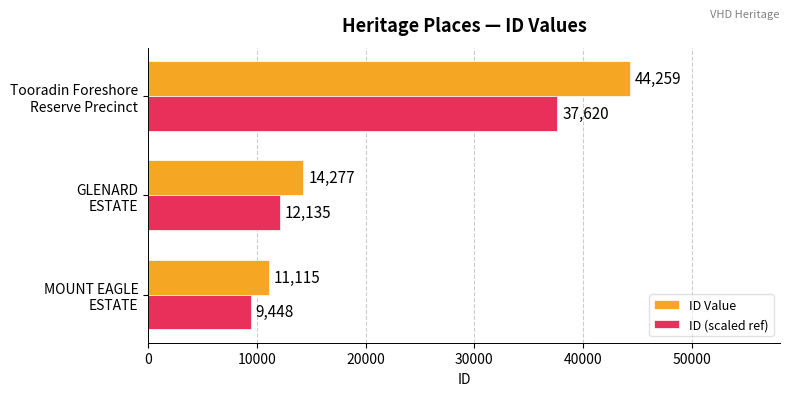

What is the lowest value of the ID Value series?

11115.0